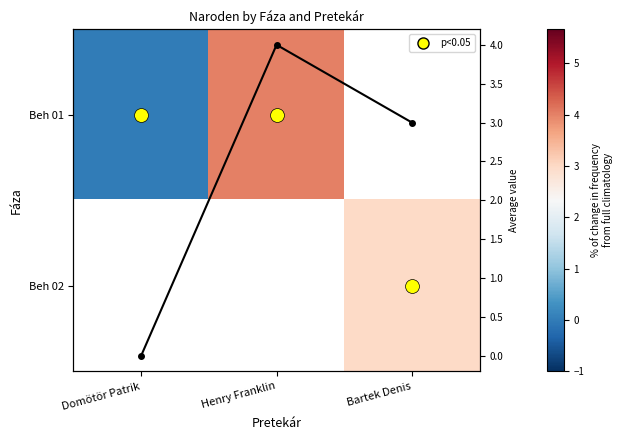

How many data points in Col mean are less than 3?

1